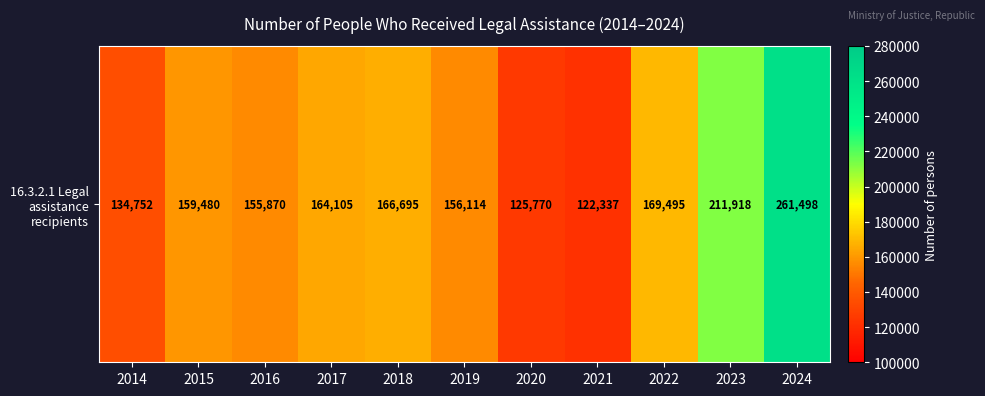

Where is the data nearest to the value 191917?

2023